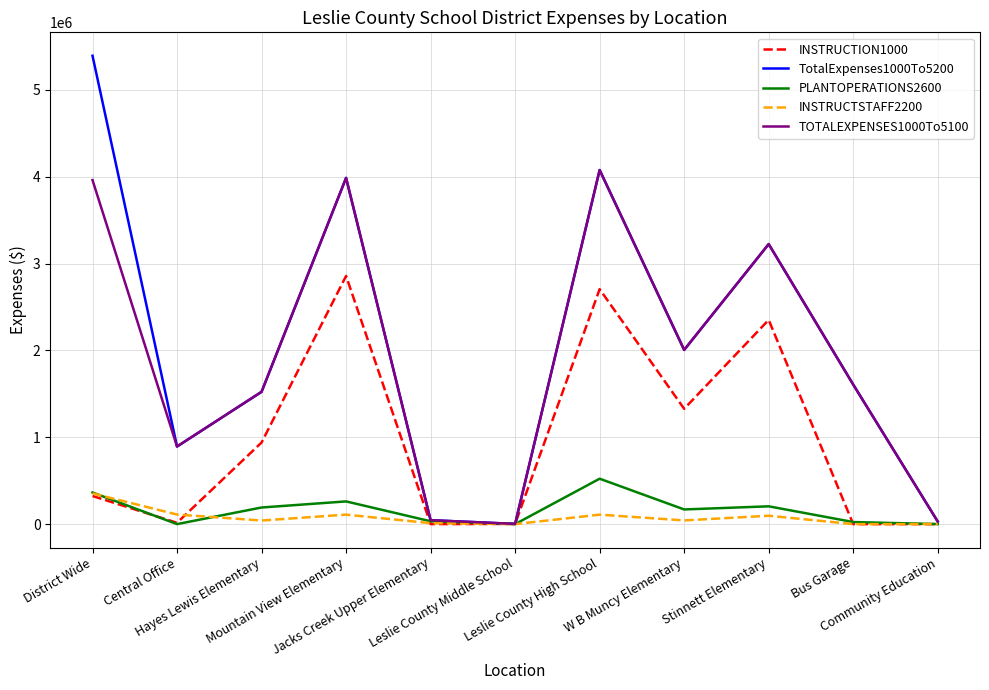

True or false: INSTRUCTION1000 has a value of 0.0 at Community Education.

True